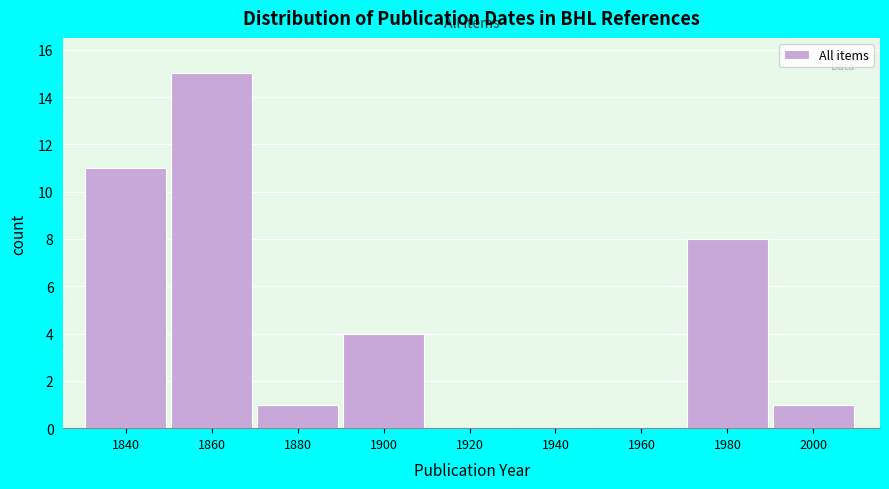

Reading left to right, list all the values displayed in this chart.

1840=11	1860=15	1880=1	1900=4	1920=0	1940=0	1960=0	1980=8	2000=1